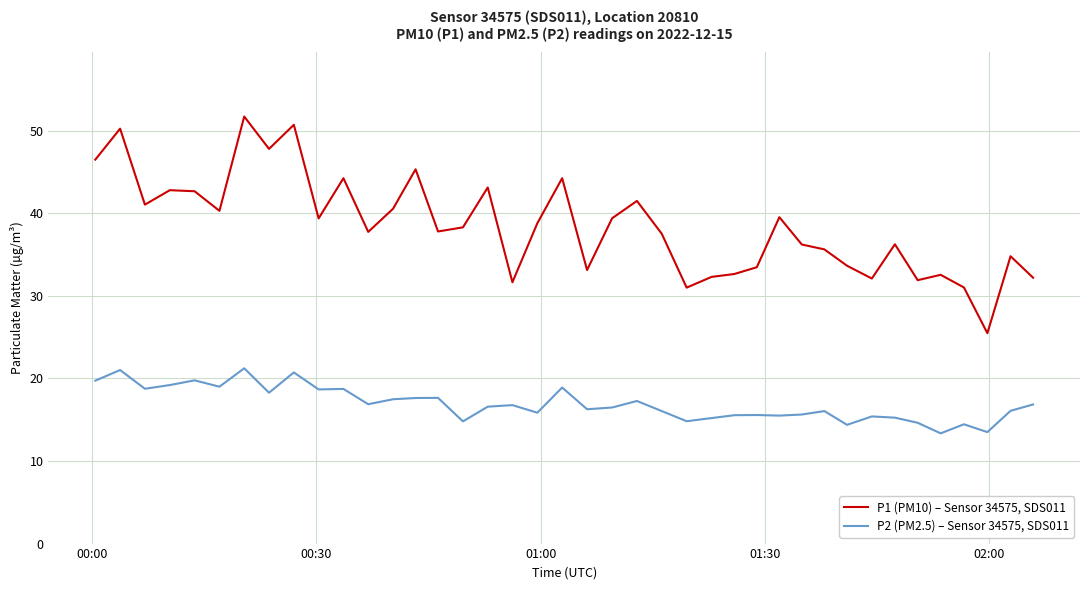

True or false: P2 (PM2.5) – Sensor 34575, SDS011 and P1 (PM10) – Sensor 34575, SDS011 cross at least once.

False